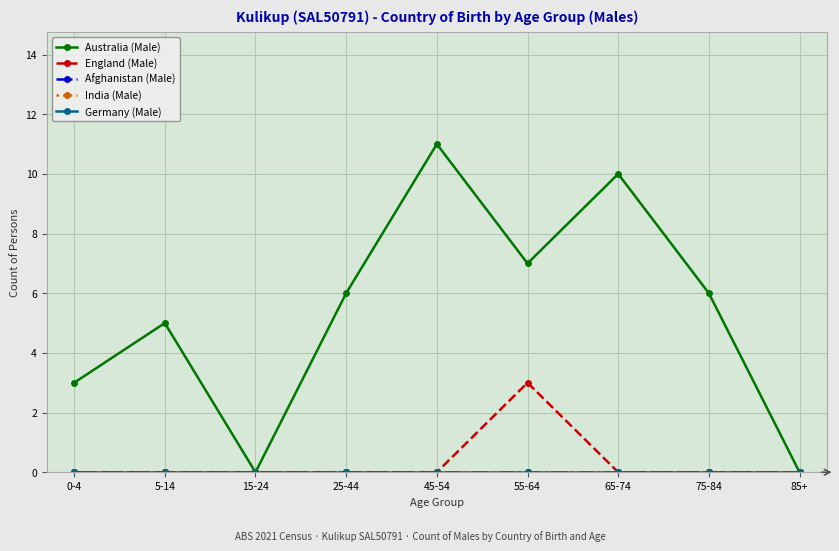

Does the chart have visible grid lines?

Yes